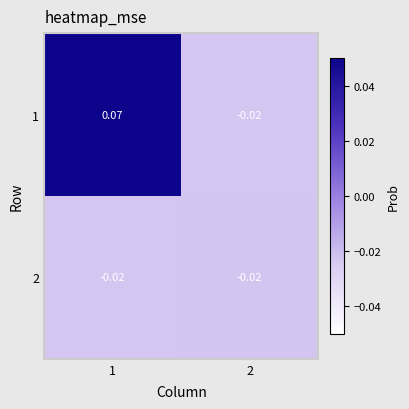

Which series changed the most between 1 and 2?

1